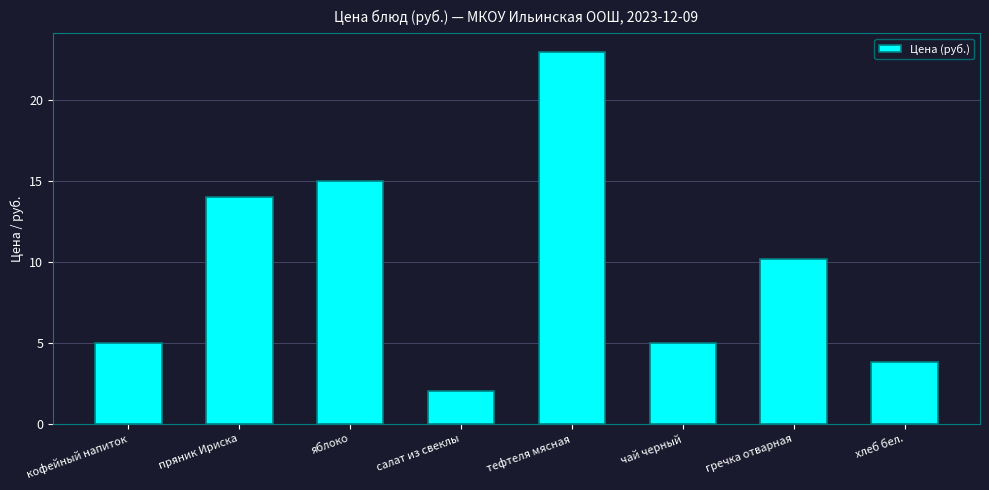

What position from the left is гречка отварная?

7